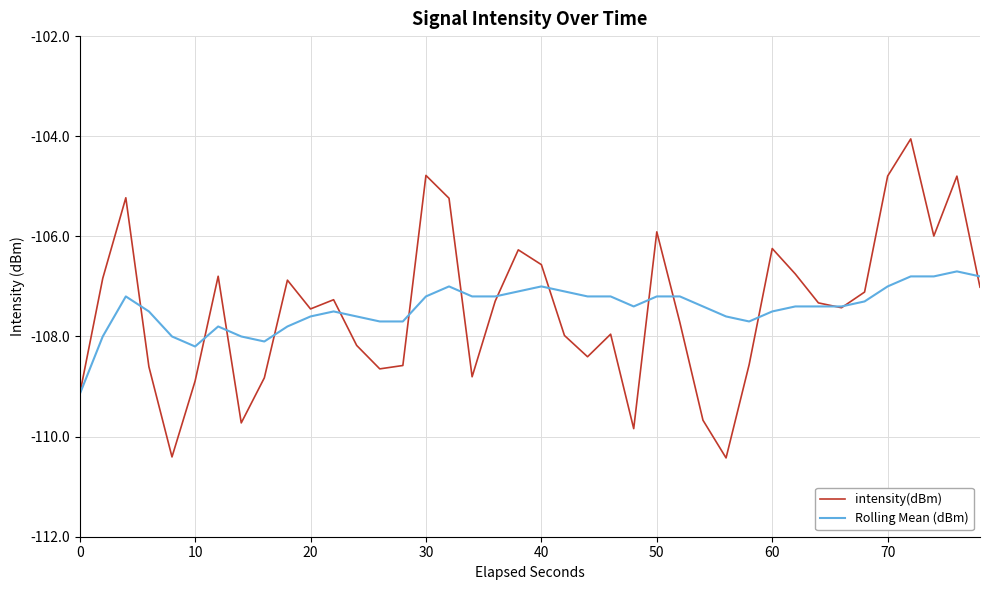

Rank the series by their maximum value, from highest to lowest.

intensity(dBm), Rolling Mean (dBm)